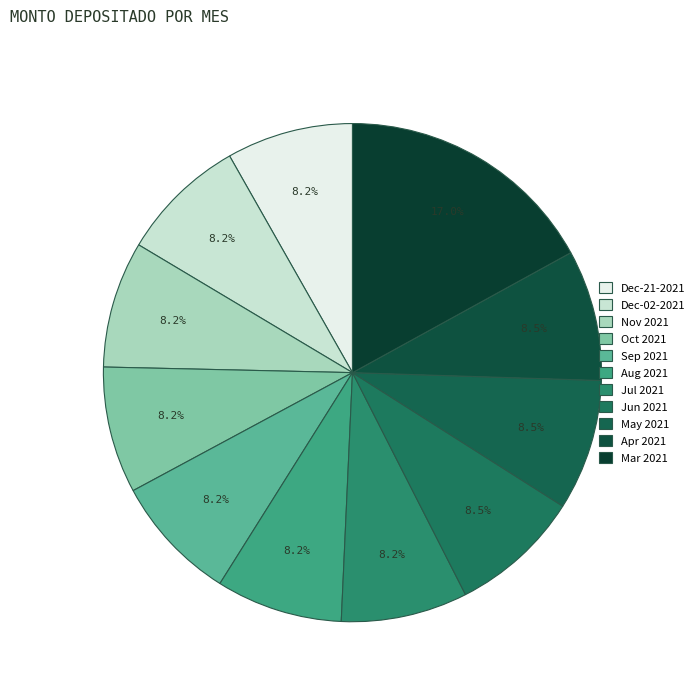

To the nearest percent, what is the difference between the largest and smallest slice percentages?

9%